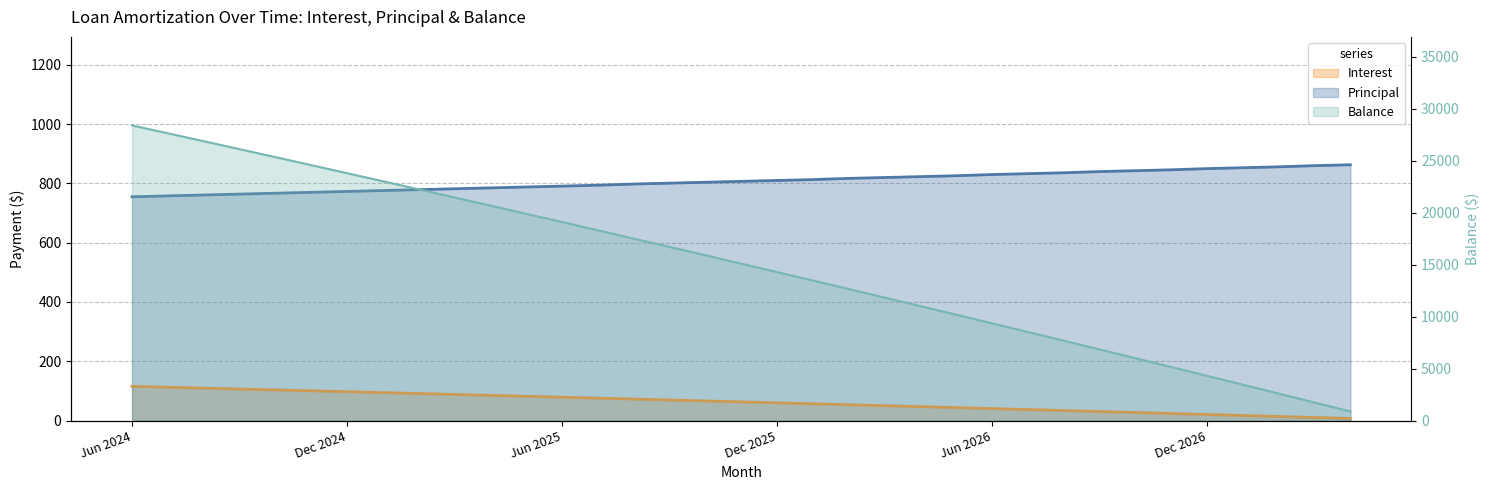

True or false: Balance and Interest cross at least once.

False